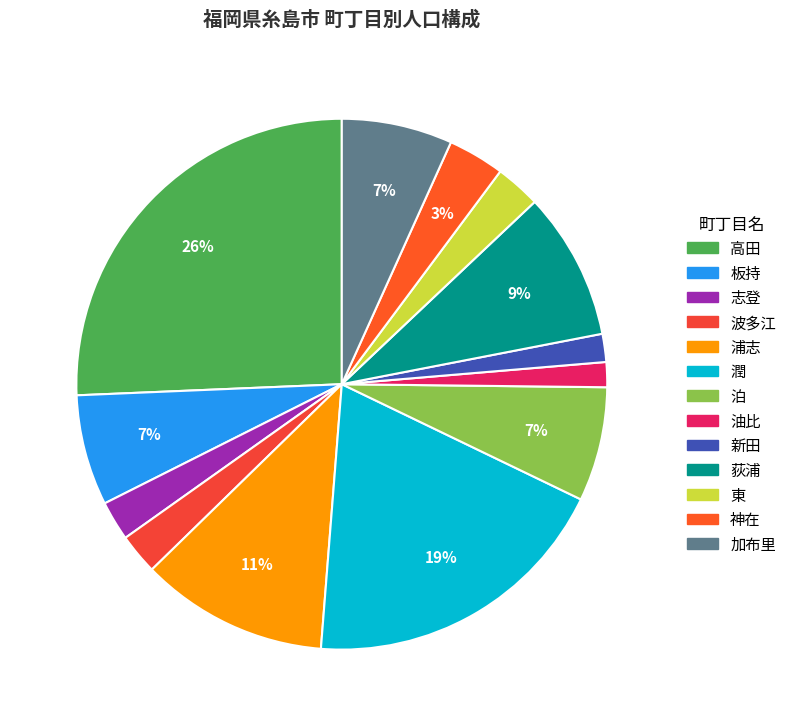

What percentage is the 潤 slice, to the nearest percent?

19%